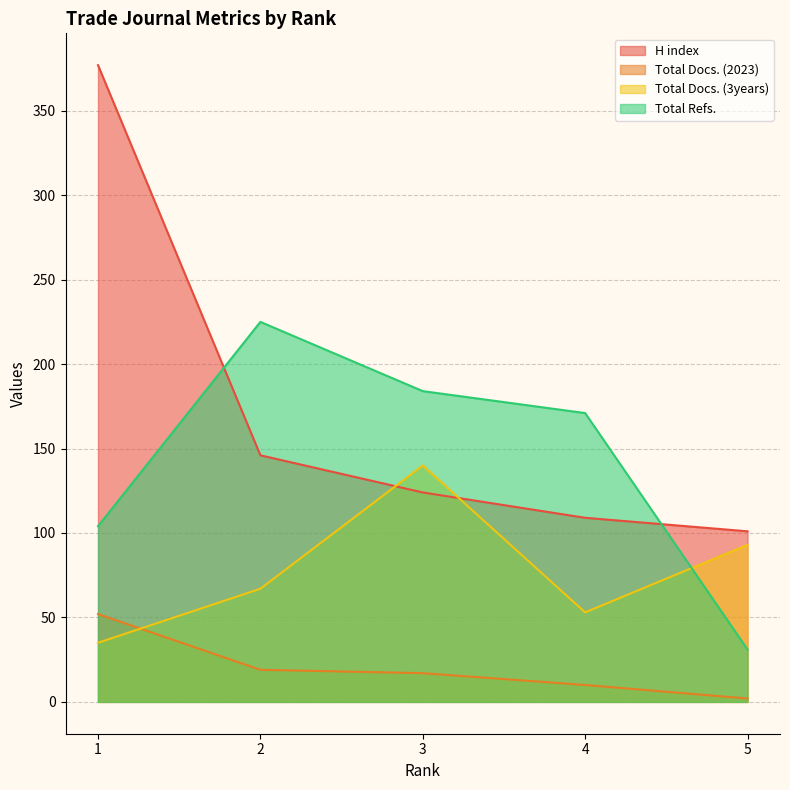

True or false: Total Refs. and Total Docs. (2023) intersect in this chart.

False